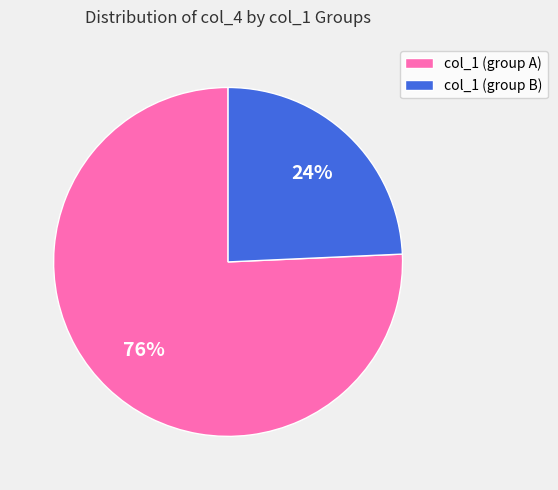

Do col_1 (group B) and col_1 (group A) together represent more than half of the pie?

Yes